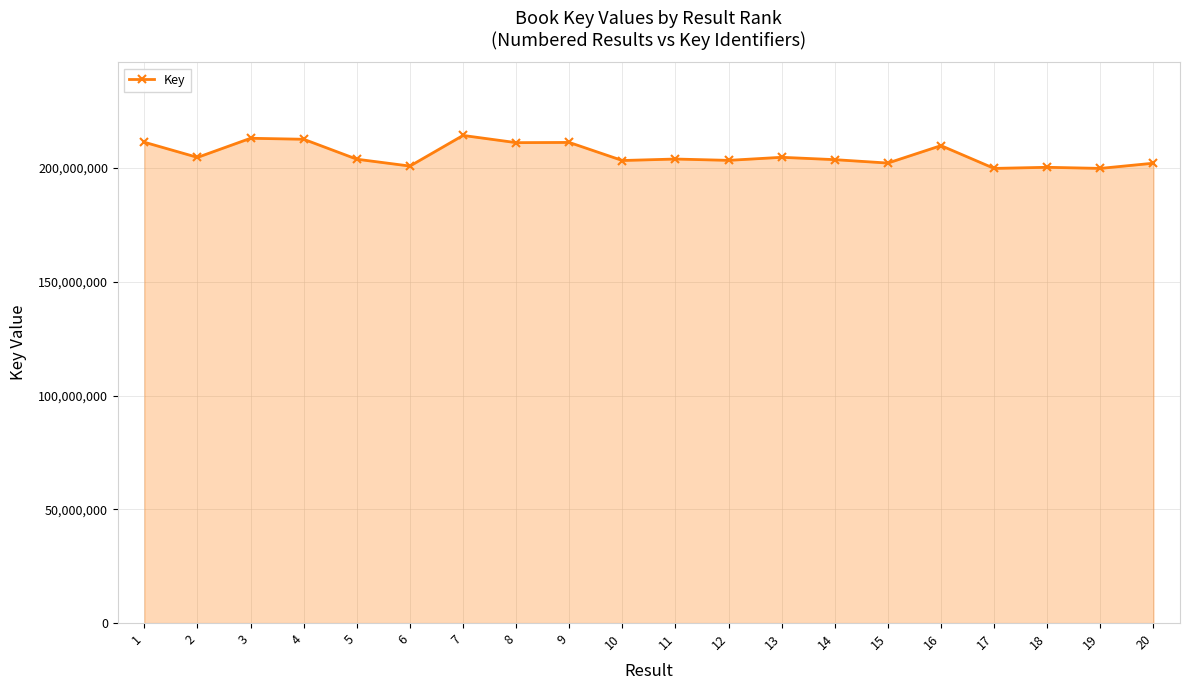

Where is the first local minimum?

2